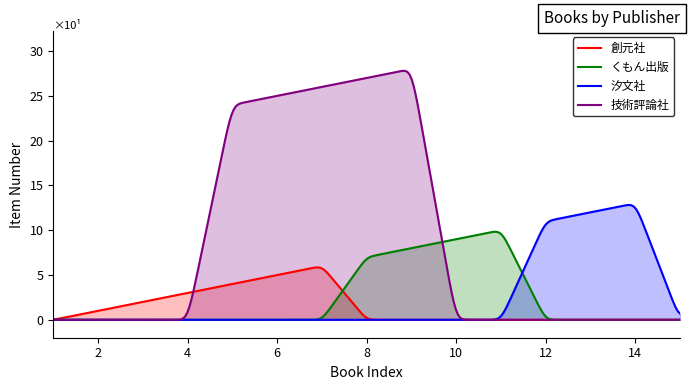

What is the difference between the maximum and minimum values in the 汐文社 series?

12.8